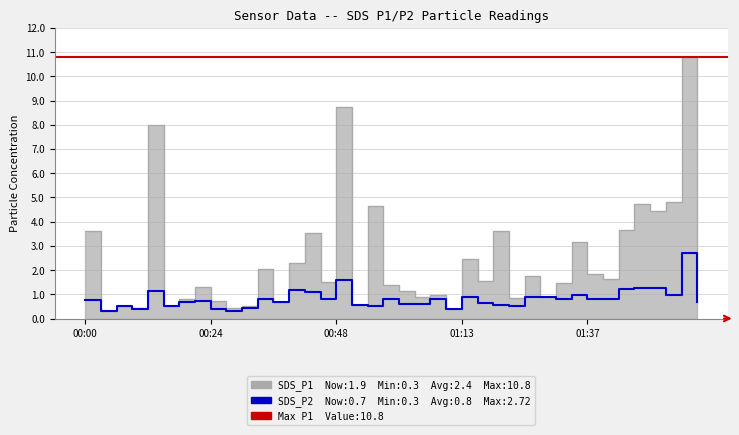

True or false: SDS_P1 and SDS_P2 cross at least once.

False